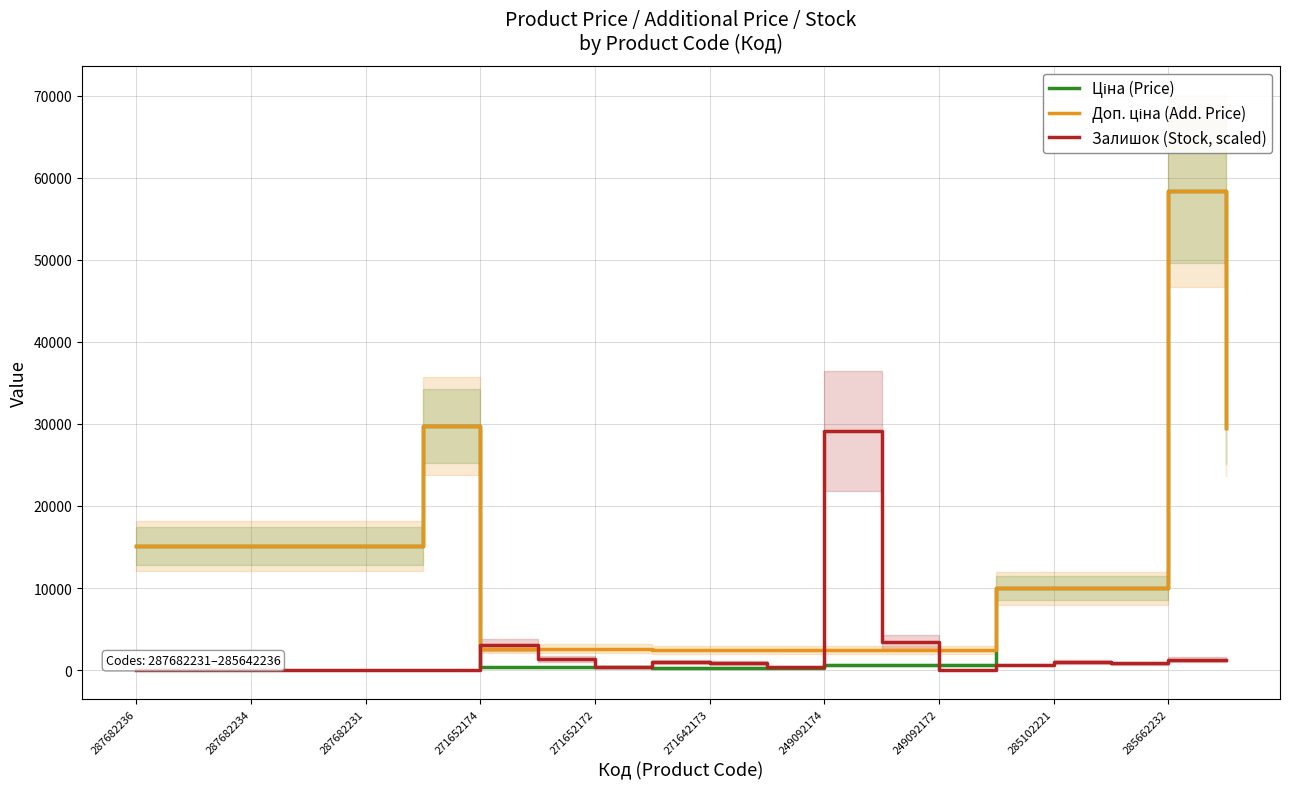

Count the number of categories in the chart.

20